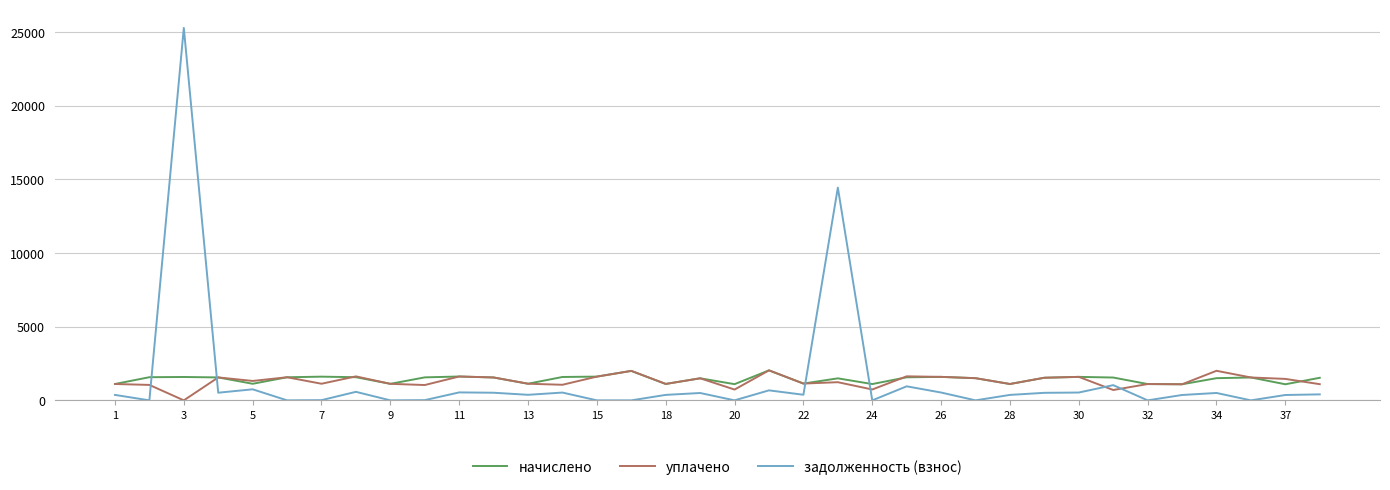

At how many categories does at least one series exceed 739?

36